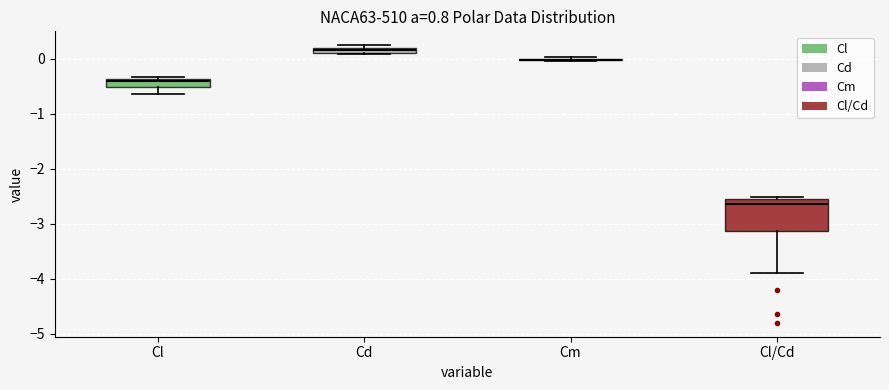

Where is the upper edge of the box for Cl/Cd on the y-axis? The values are not printed on the chart, so give them approximately, as read against the axis.

-2.6